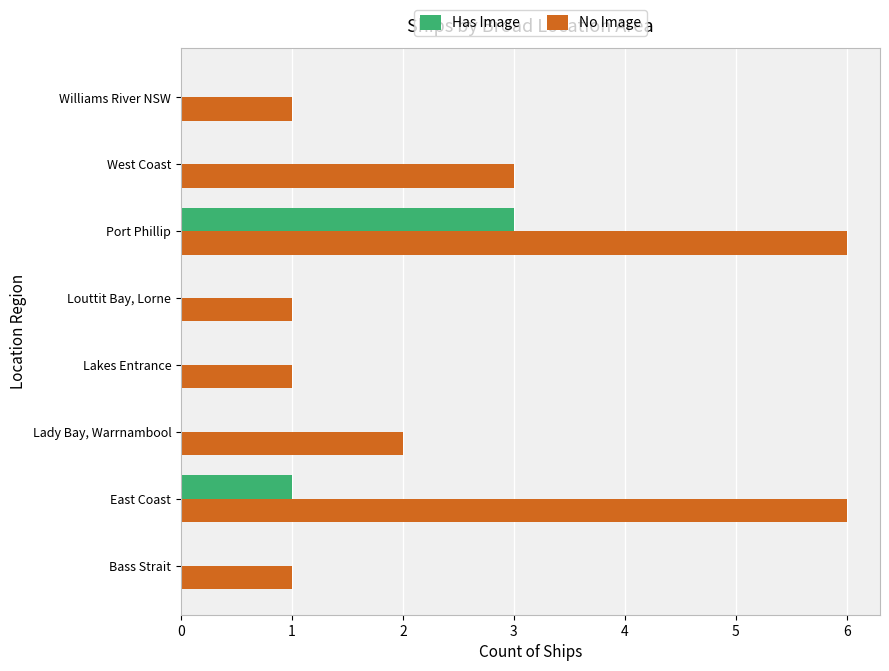

Is the value of No Image at Lady Bay, Warrnambool greater than the value of Has Image at West Coast?

Yes